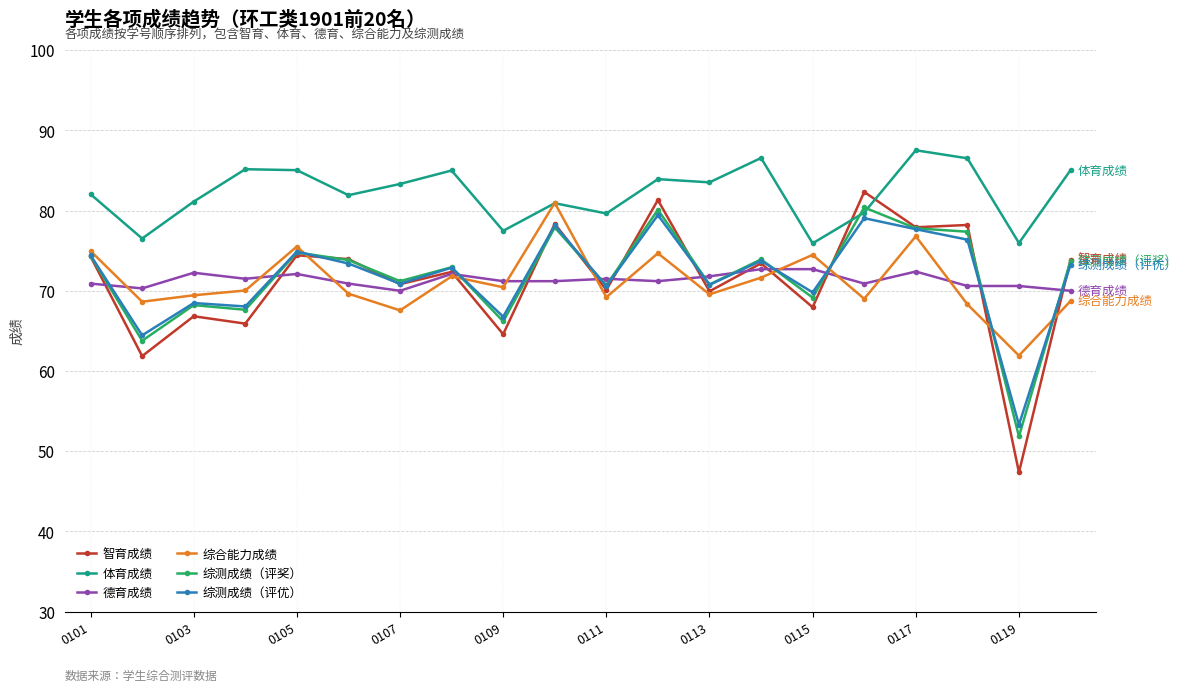

What is the maximum value for 综测成绩（评奖）?

80.4